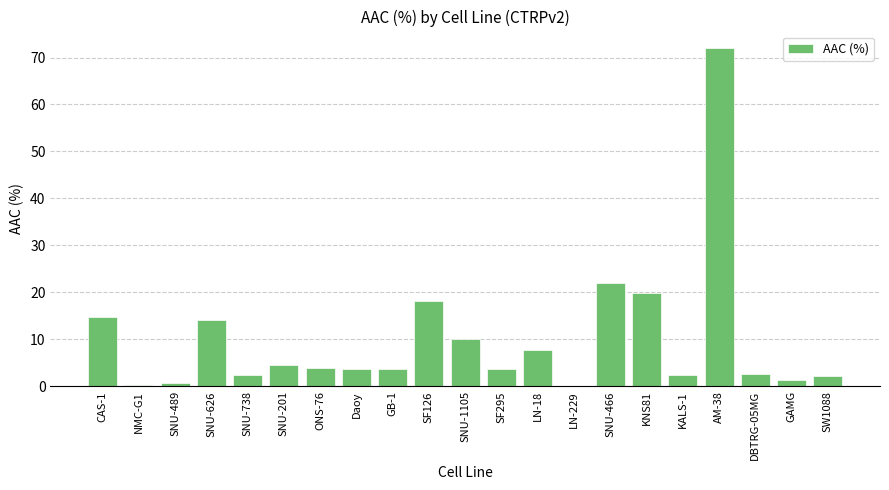

Between LN-18 and Daoy, which is larger?

LN-18